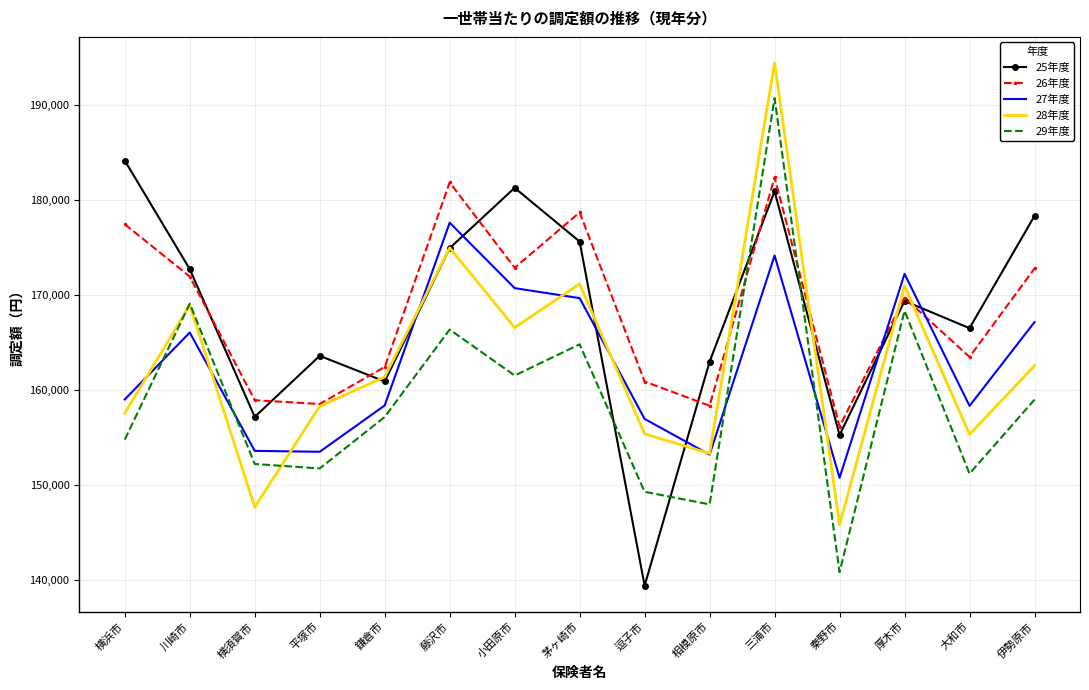

At how many categories does at least one series exceed 186076?

1